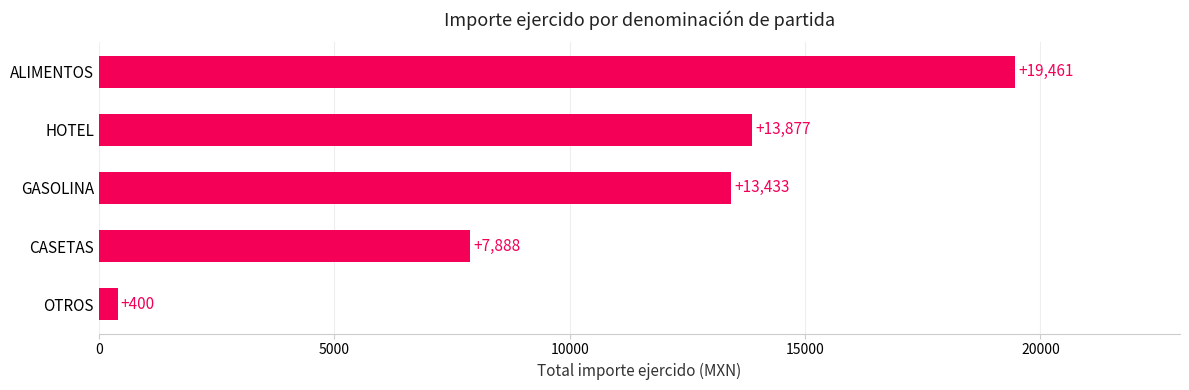

Which label corresponds to the smallest value in the chart?

OTROS